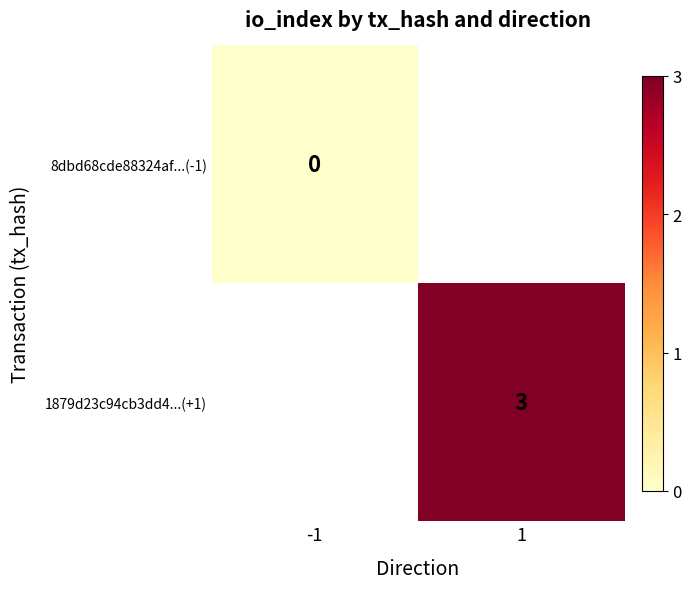

What value does the 1879d23c94cb3dd4...(+1) series have at 1?

3.0